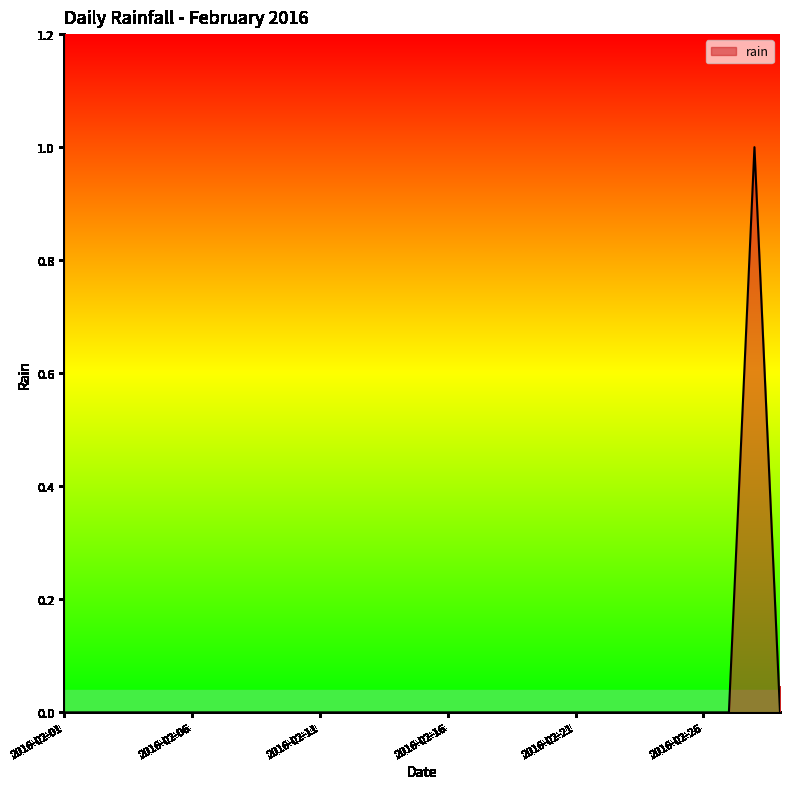

Is this an area chart (filled region under the line)?

Yes